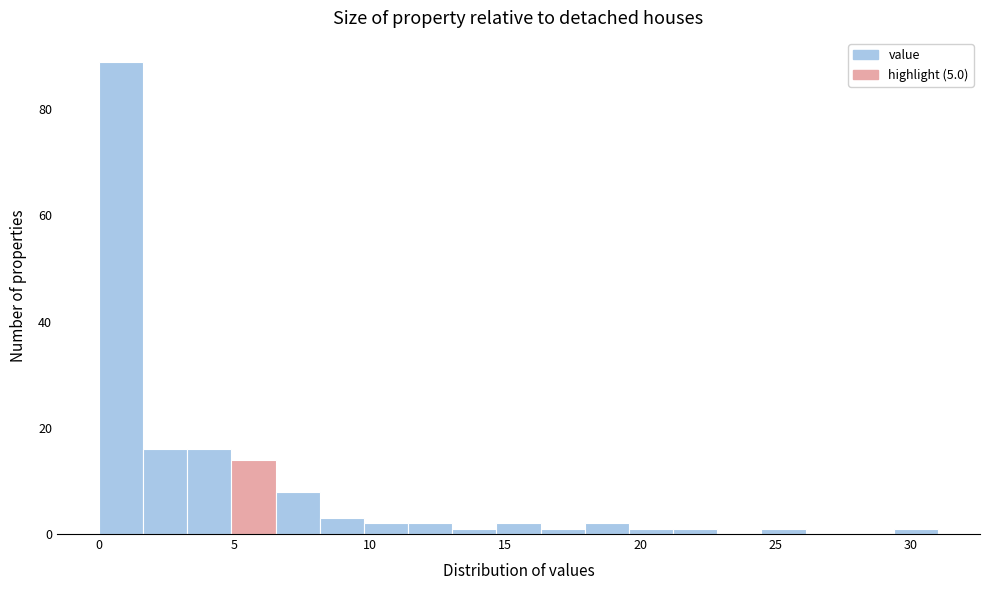

Read against the x-axis, roughly where is the centre of the tallest bar?

1.0